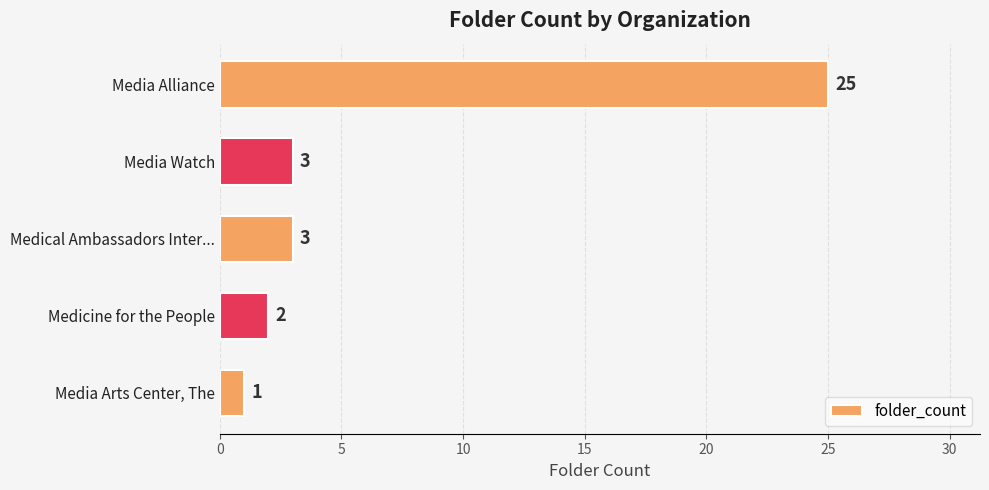

What is the maximum value shown in the chart?

25